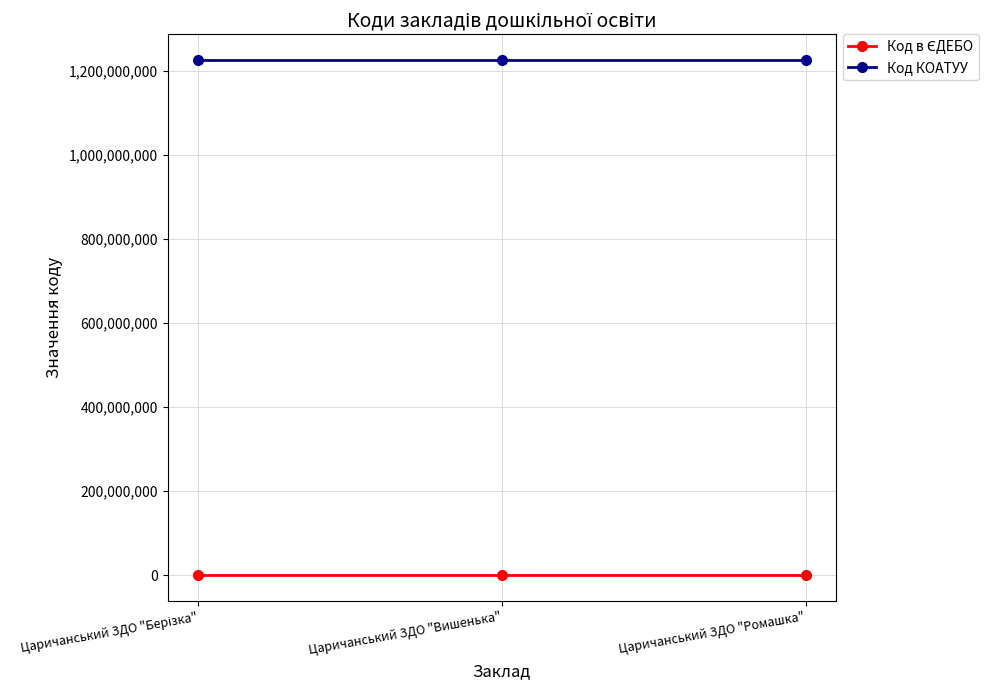

What is the label of the 1st point from the right?

Царичанський ЗДО "Ромашка"